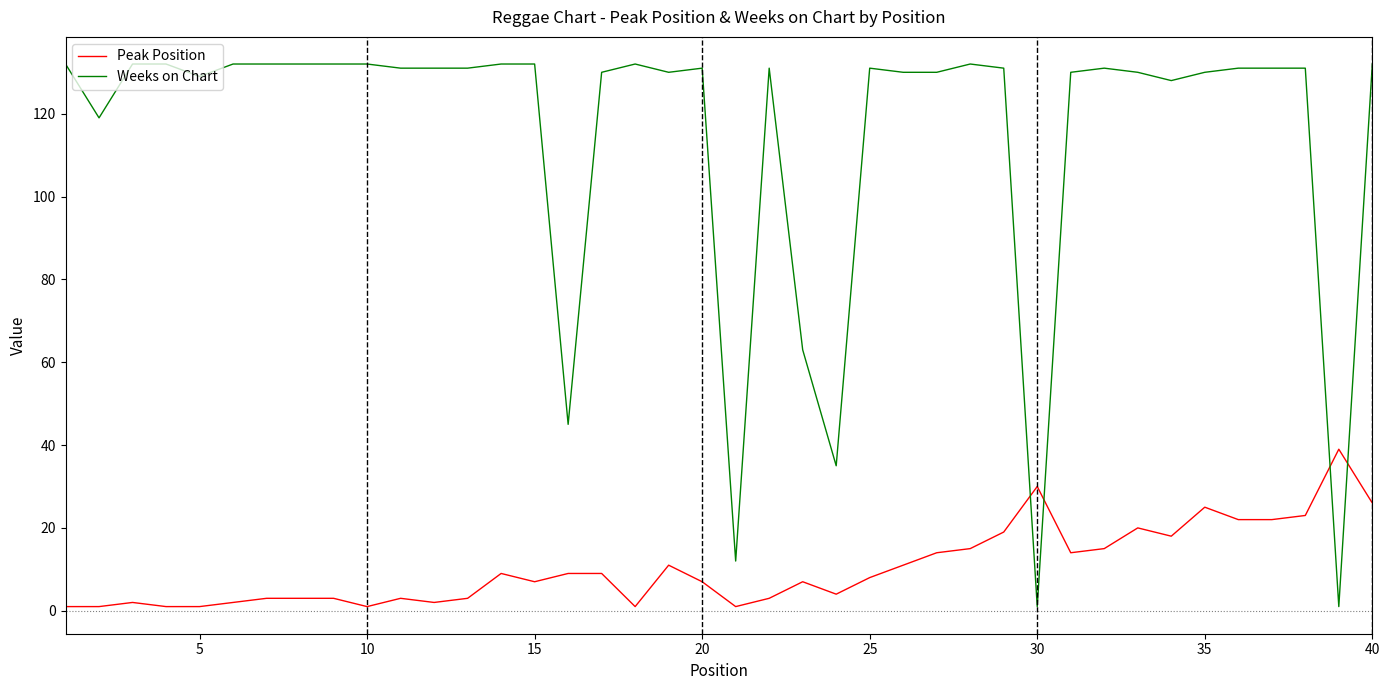

What is the difference between the maximum and minimum values in the Weeks on Chart series?

131